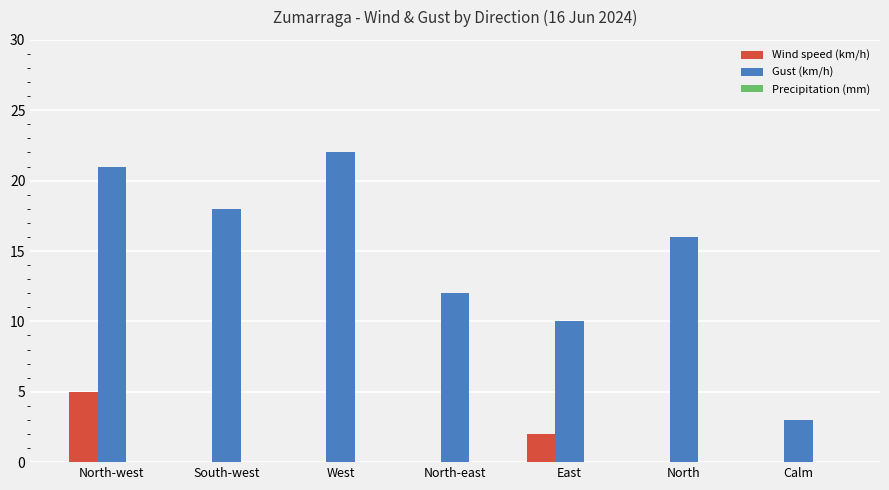

At which category is the sum across all series the highest?

North-west